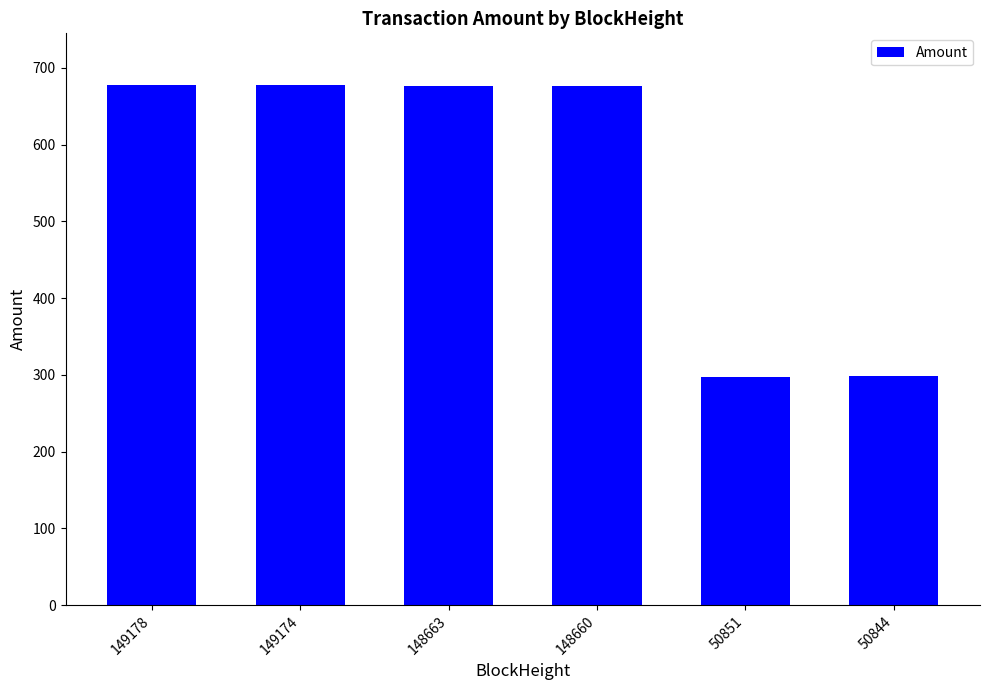

What is the smallest value displayed?

297.5